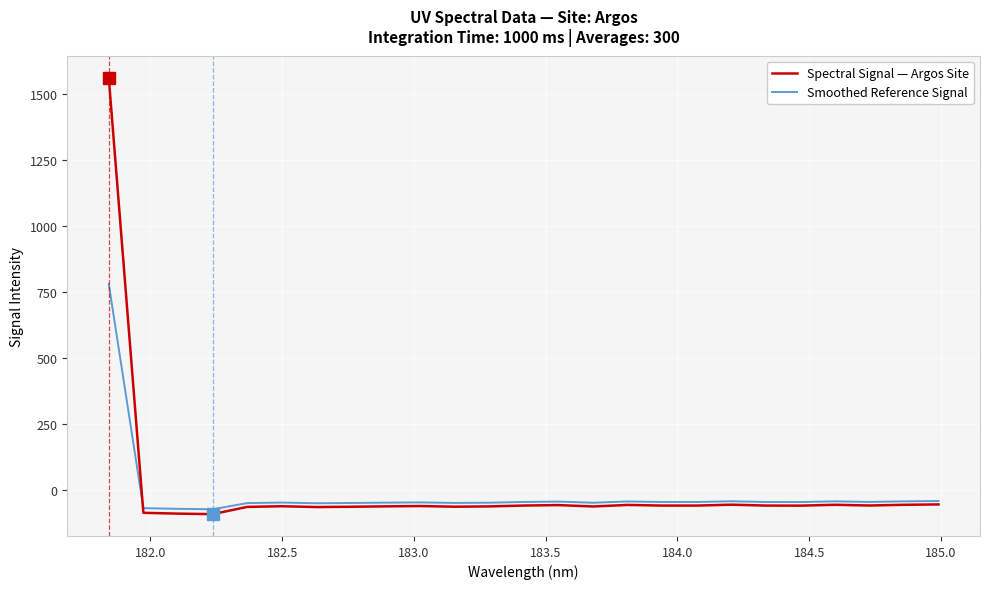

What is the maximum value for Smoothed Reference Signal?

781.6